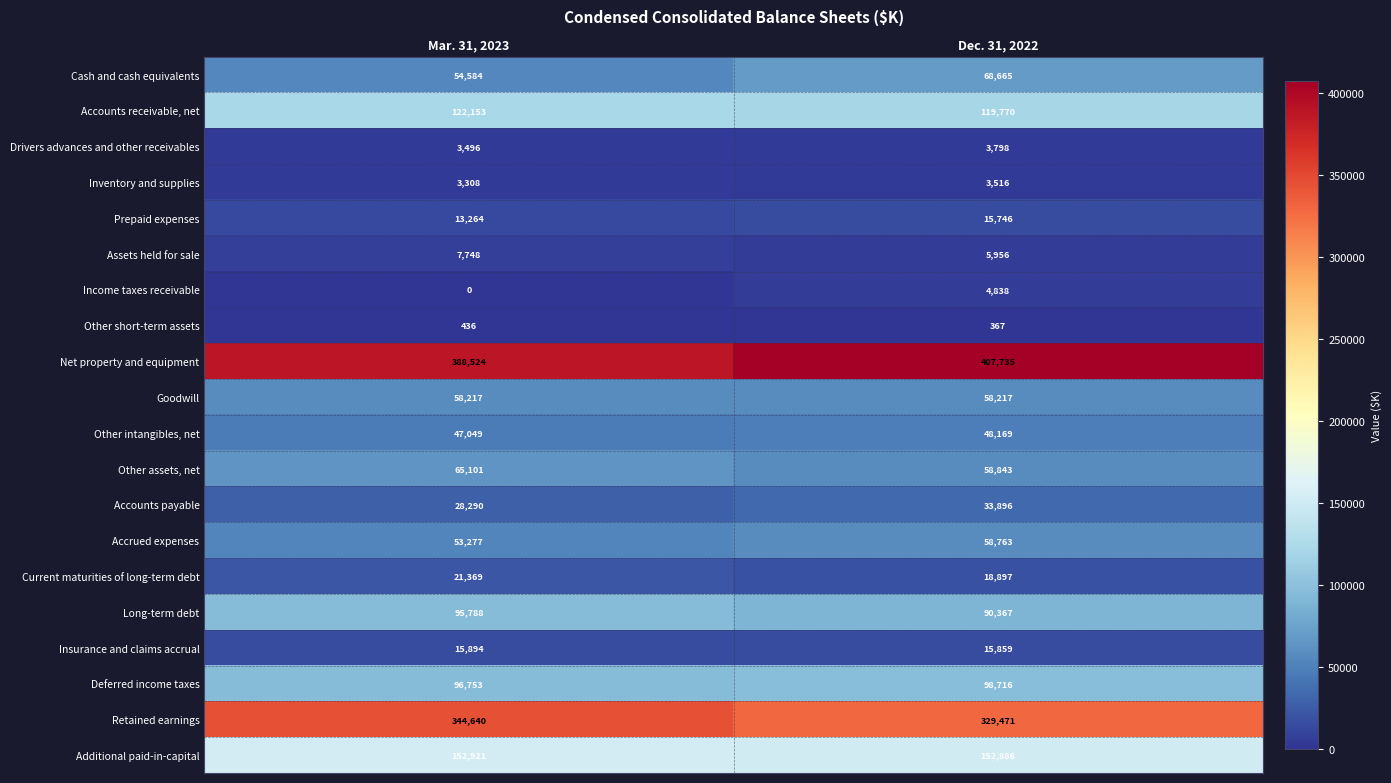

Read the Goodwill value at Mar. 31, 2023.

58217